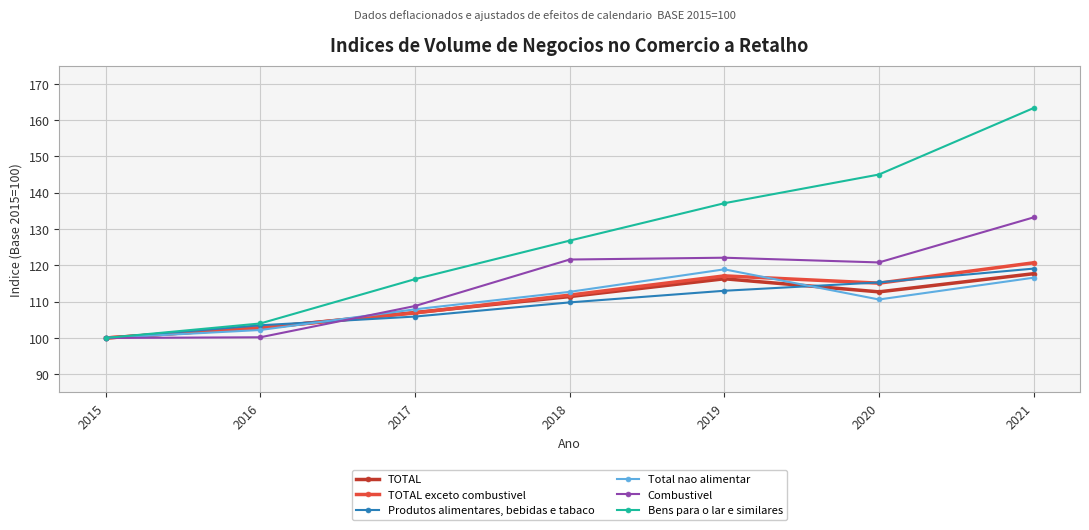

Does the chart have visible grid lines?

Yes